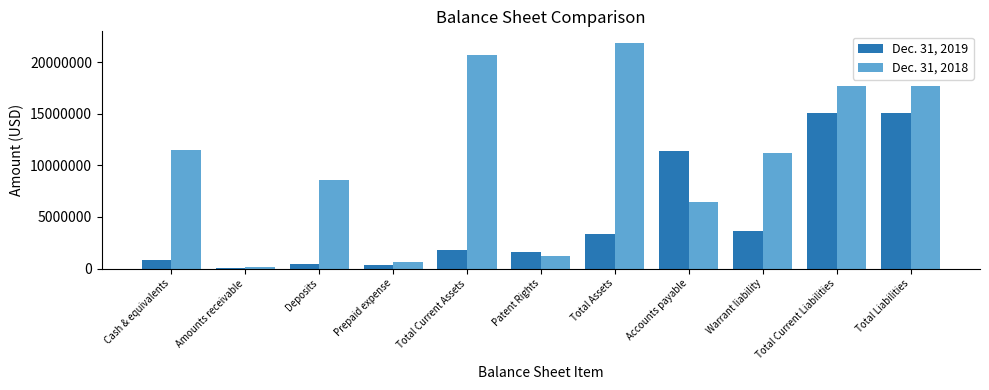

Between Deposits and Total Current Liabilities, which series saw the biggest shift?

Dec. 31, 2019